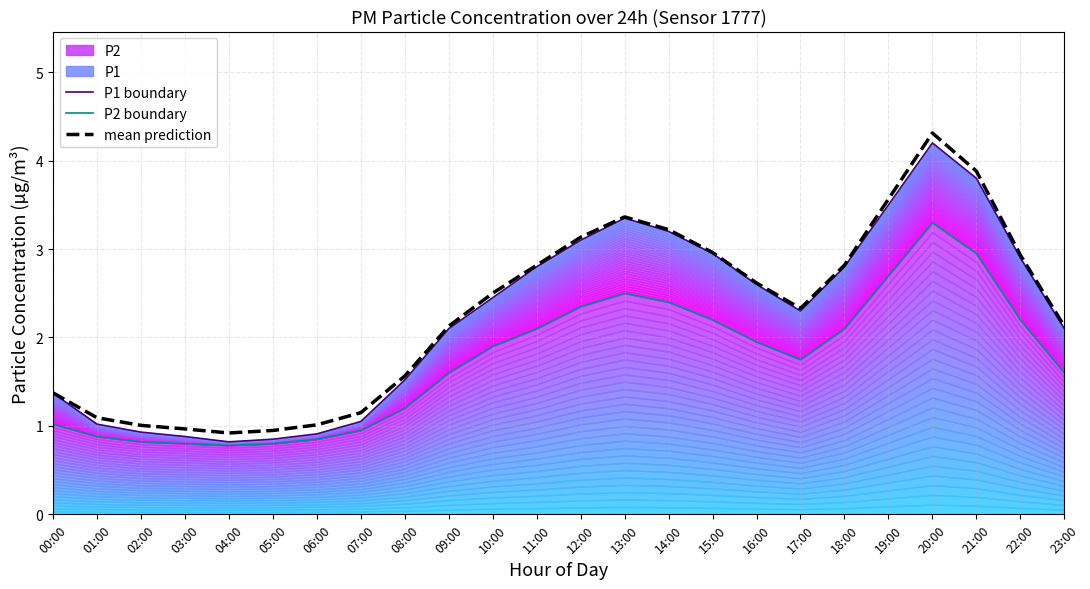

True or false: P2 boundary and P1 boundary cross at least once.

False